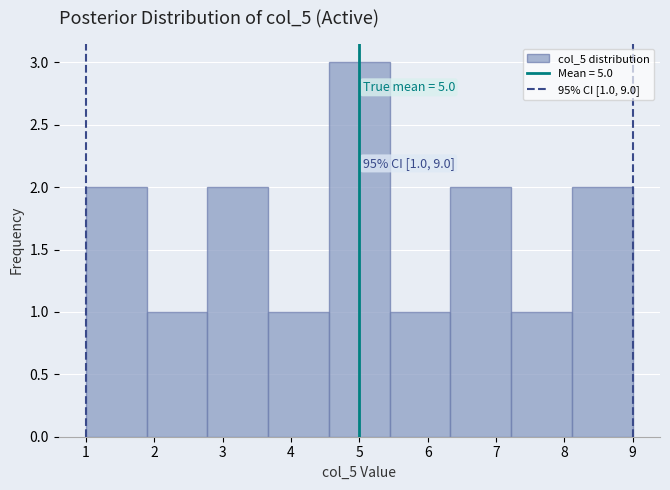

Over which range of the x-axis is the bar tallest?

4.6 to 5.4